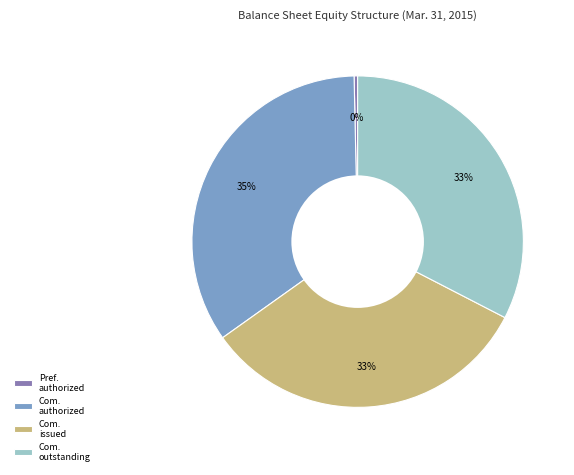

Between Com. authorized and Pref. authorized, which is larger?

Com. authorized